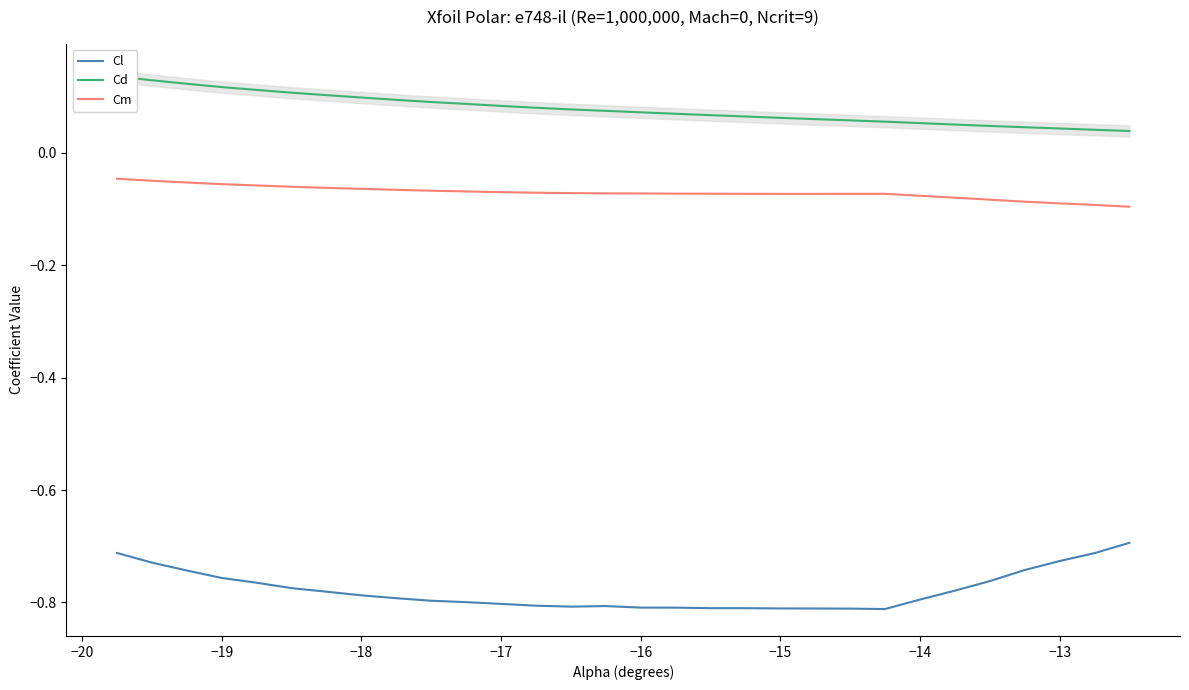

Which series has the largest total across all categories?

Cd